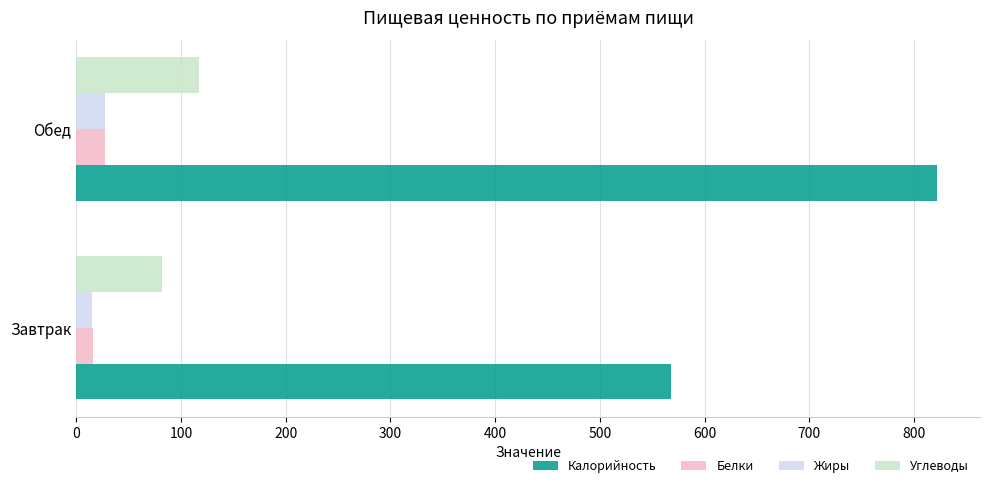

What value does the Калорийность series have at Обед?

822.0